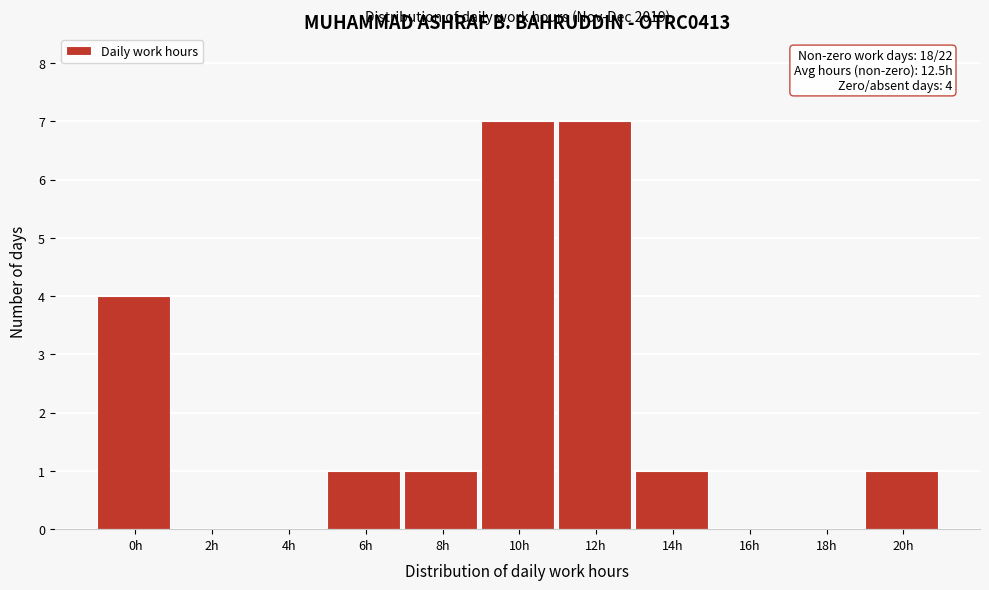

Reading left to right, list all the values displayed in this chart.

0h=4	2h=0	4h=0	6h=1	8h=1	10h=7	12h=7	14h=1	16h=0	18h=0	20h=1